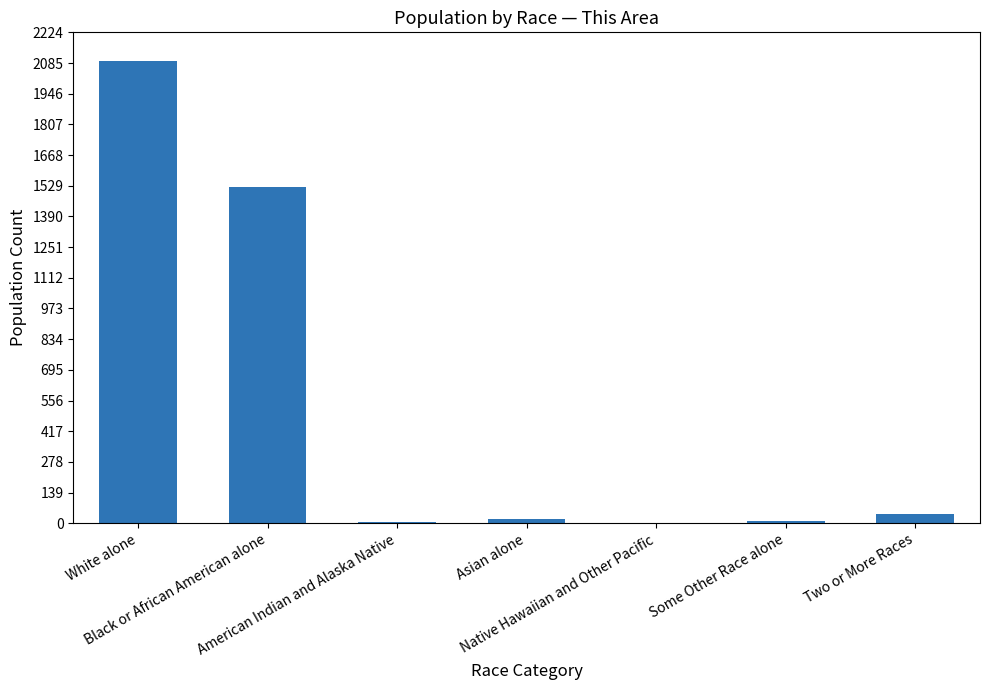

Where does the data first go above 21?

White alone